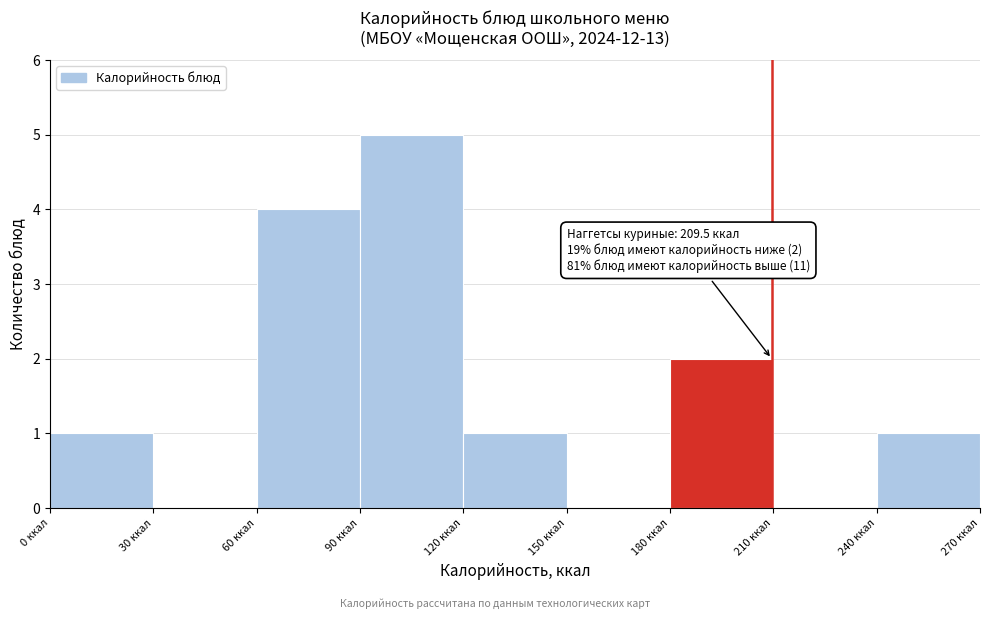

Which range on the x-axis has the tallest bar?

90 to 120